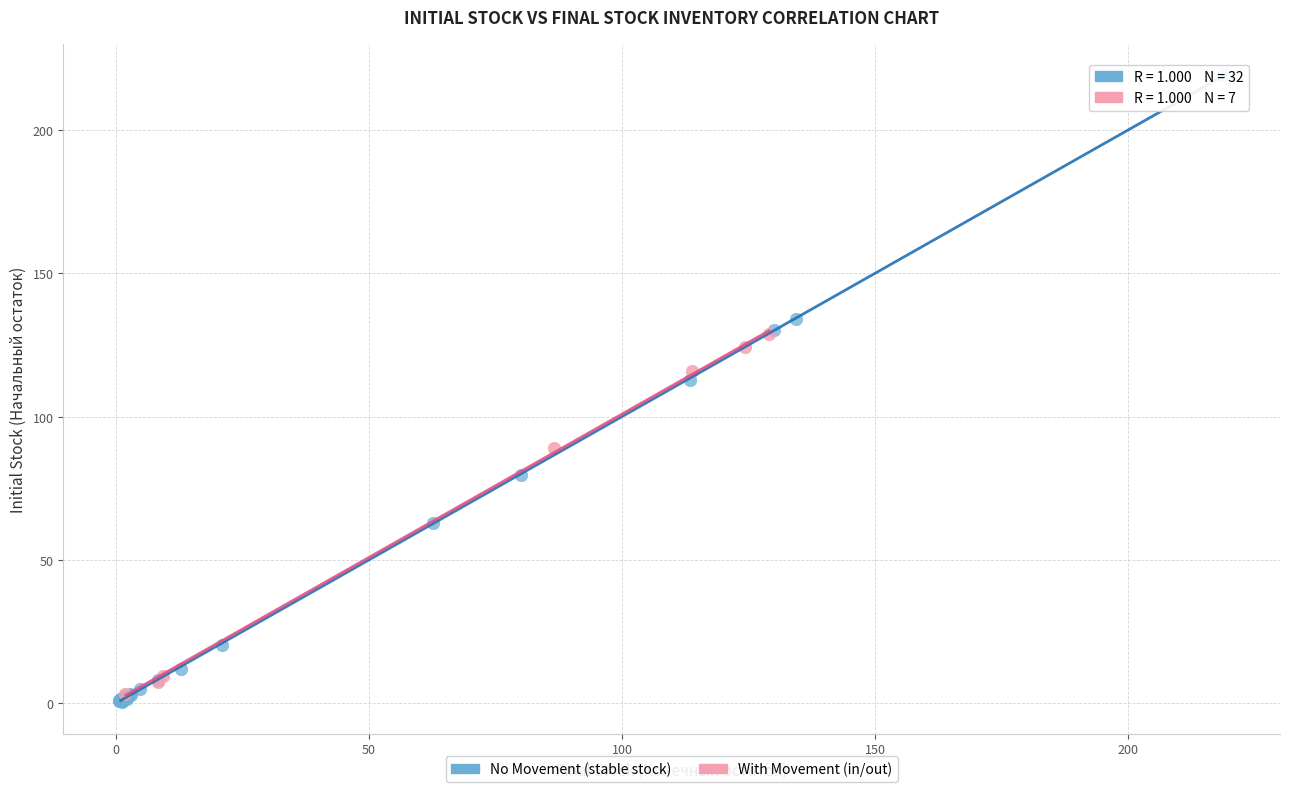

Which series has the widest spread of Y values?

No Movement (stable stock)